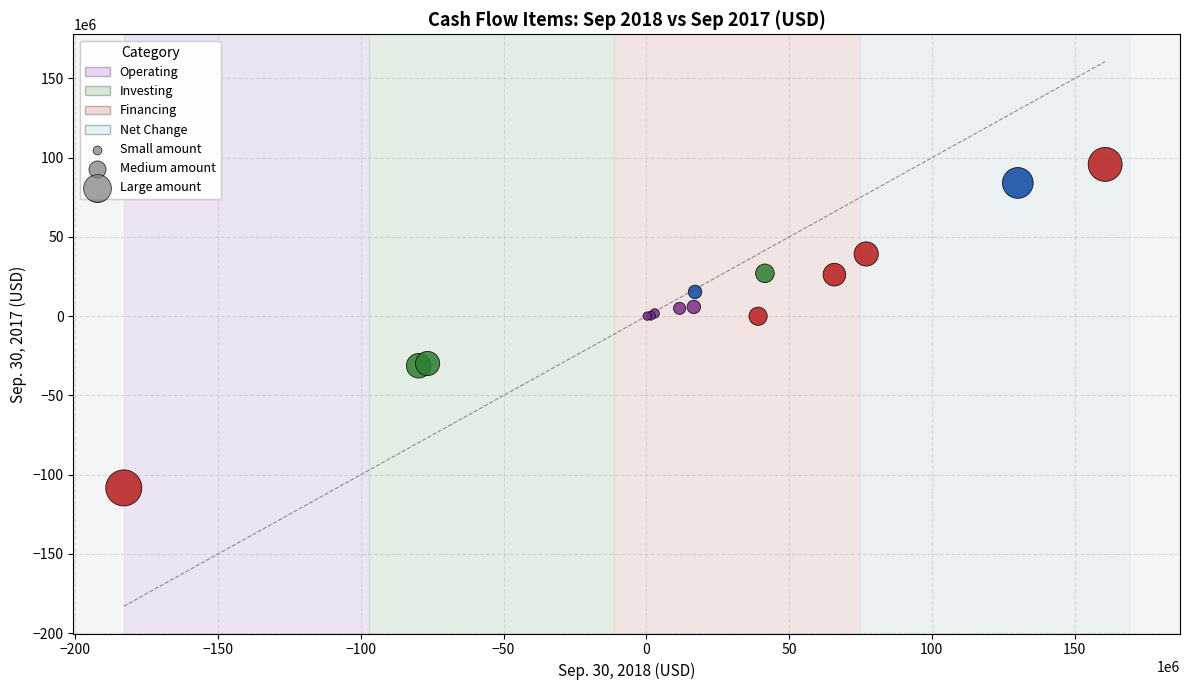

Which series contains the highest Y value?

Financing